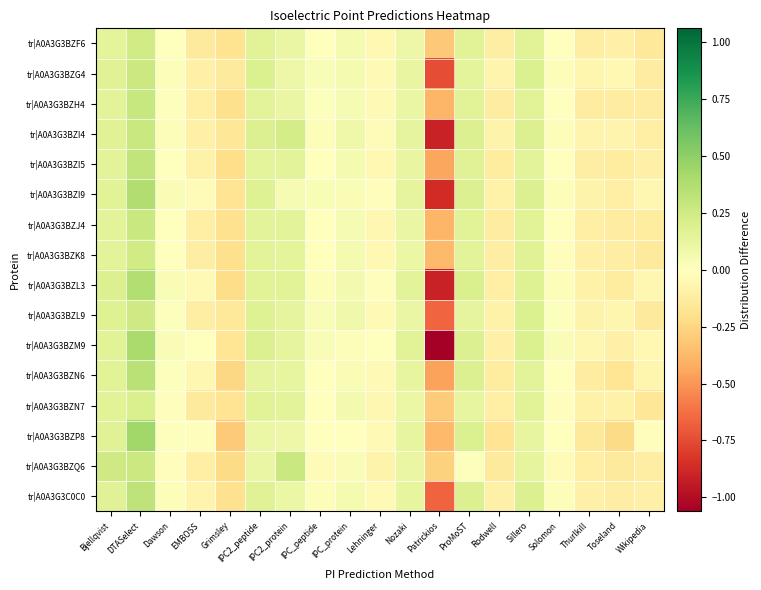

At how many categories does at least one series exceed 0?

11